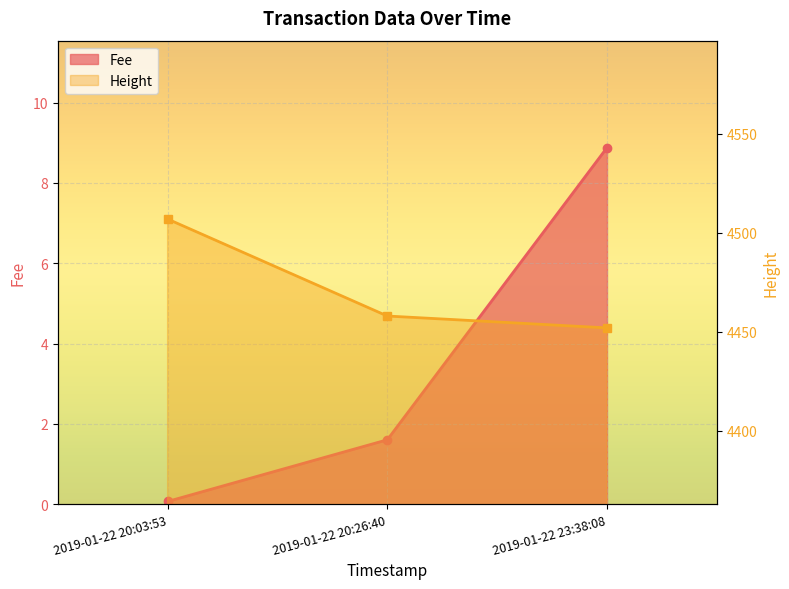

What is the greatest value displayed?

4507.0